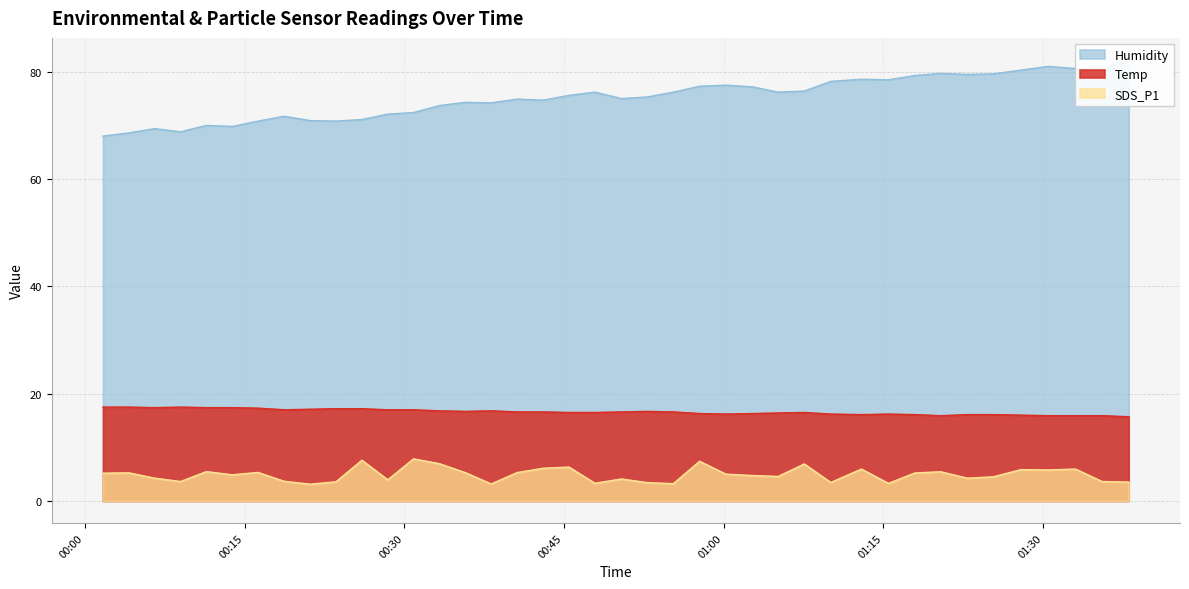

Reading left to right, what are all the values shown in this chart?

Temp: 2023/06/05 00:01:42=17.5	2023/06/05 00:04:08=17.5	2023/06/05 00:06:33=17.4	2023/06/05 00:08:59=17.5	2023/06/05 00:11:25=17.4	2023/06/05 00:13:51=17.4	2023/06/05 00:16:16=17.3	2023/06/05 00:18:43=17.0	2023/06/05 00:21:09=17.1	2023/06/05 00:23:35=17.2	2023/06/05 00:26:01=17.2	2023/06/05 00:28:27=17.0	2023/06/05 00:30:52=17.0	2023/06/05 00:33:18=16.8	2023/06/05 00:35:44=16.7	2023/06/05 00:38:10=16.8	2023/06/05 00:40:36=16.6	2023/06/05 00:43:02=16.6	2023/06/05 00:45:28=16.5	2023/06/05 00:47:54=16.5	2023/06/05 00:50:23=16.6	2023/06/05 00:52:50=16.7	2023/06/05 00:55:16=16.6	2023/06/05 00:57:44=16.3	2023/06/05 01:00:12=16.2	2023/06/05 01:02:39=16.3	2023/06/05 01:05:06=16.4	2023/06/05 01:07:34=16.5	2023/06/05 01:10:03=16.2	2023/06/05 01:12:56=16.1	2023/06/05 01:15:28=16.2	2023/06/05 01:17:57=16.1	2023/06/05 01:20:22=15.9	2023/06/05 01:22:52=16.1	2023/06/05 01:25:18=16.1	2023/06/05 01:27:55=16.0	2023/06/05 01:30:28=15.9	2023/06/05 01:33:02=15.9	2023/06/05 01:35:32=15.9	2023/06/05 01:38:02=15.7
Humidity: 2023/06/05 00:01:42=68.0	2023/06/05 00:04:08=68.6	2023/06/05 00:06:33=69.4	2023/06/05 00:08:59=68.8	2023/06/05 00:11:25=70.0	2023/06/05 00:13:51=69.8	2023/06/05 00:16:16=70.8	2023/06/05 00:18:43=71.7	2023/06/05 00:21:09=70.9	2023/06/05 00:23:35=70.8	2023/06/05 00:26:01=71.1	2023/06/05 00:28:27=72.1	2023/06/05 00:30:52=72.4	2023/06/05 00:33:18=73.7	2023/06/05 00:35:44=74.3	2023/06/05 00:38:10=74.2	2023/06/05 00:40:36=74.9	2023/06/05 00:43:02=74.7	2023/06/05 00:45:28=75.6	2023/06/05 00:47:54=76.2	2023/06/05 00:50:23=75.0	2023/06/05 00:52:50=75.3	2023/06/05 00:55:16=76.2	2023/06/05 00:57:44=77.3	2023/06/05 01:00:12=77.5	2023/06/05 01:02:39=77.2	2023/06/05 01:05:06=76.2	2023/06/05 01:07:34=76.4	2023/06/05 01:10:03=78.2	2023/06/05 01:12:56=78.6	2023/06/05 01:15:28=78.5	2023/06/05 01:17:57=79.3	2023/06/05 01:20:22=79.7	2023/06/05 01:22:52=79.5	2023/06/05 01:25:18=79.6	2023/06/05 01:27:55=80.3	2023/06/05 01:30:28=81.0	2023/06/05 01:33:02=80.6	2023/06/05 01:35:32=80.6	2023/06/05 01:38:02=82.2
SDS_P1: 2023/06/05 00:01:42=5.2	2023/06/05 00:04:08=5.2	2023/06/05 00:06:33=4.2	2023/06/05 00:08:59=3.6	2023/06/05 00:11:25=5.5	2023/06/05 00:13:51=4.9	2023/06/05 00:16:16=5.3	2023/06/05 00:18:43=3.7	2023/06/05 00:21:09=3.1	2023/06/05 00:23:35=3.6	2023/06/05 00:26:01=7.6	2023/06/05 00:28:27=4.0	2023/06/05 00:30:52=7.8	2023/06/05 00:33:18=7.0	2023/06/05 00:35:44=5.3	2023/06/05 00:38:10=3.2	2023/06/05 00:40:36=5.3	2023/06/05 00:43:02=6.1	2023/06/05 00:45:28=6.3	2023/06/05 00:47:54=3.3	2023/06/05 00:50:23=4.1	2023/06/05 00:52:50=3.4	2023/06/05 00:55:16=3.2	2023/06/05 00:57:44=7.4	2023/06/05 01:00:12=5.0	2023/06/05 01:02:39=4.8	2023/06/05 01:05:06=4.6	2023/06/05 01:07:34=6.9	2023/06/05 01:10:03=3.5	2023/06/05 01:12:56=6.0	2023/06/05 01:15:28=3.3	2023/06/05 01:17:57=5.2	2023/06/05 01:20:22=5.5	2023/06/05 01:22:52=4.2	2023/06/05 01:25:18=4.5	2023/06/05 01:27:55=5.8	2023/06/05 01:30:28=5.8	2023/06/05 01:33:02=6.0	2023/06/05 01:35:32=3.6	2023/06/05 01:38:02=3.5